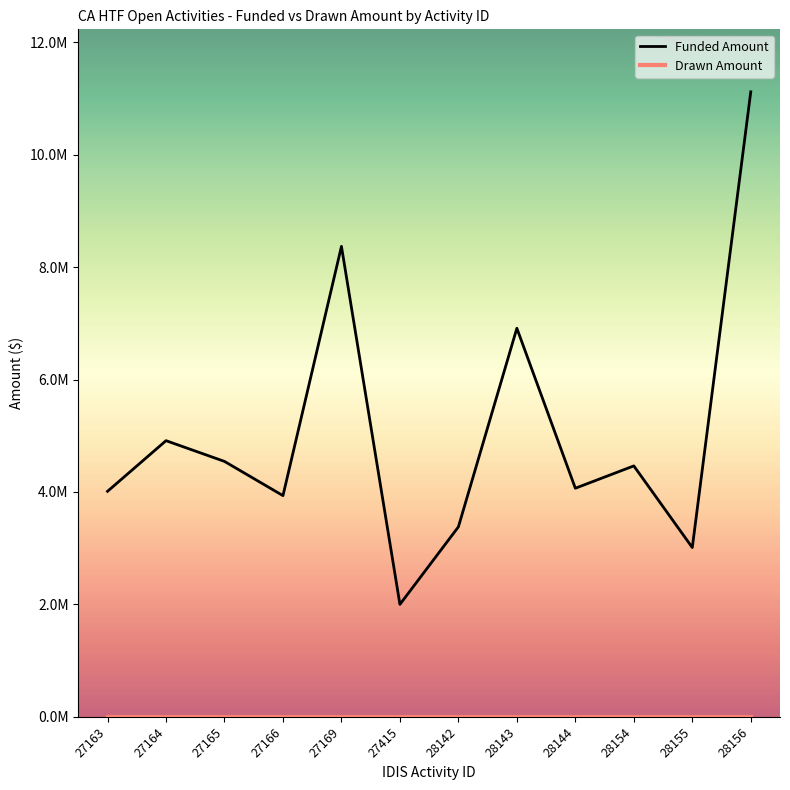

What is the greatest value displayed?

11120282.0